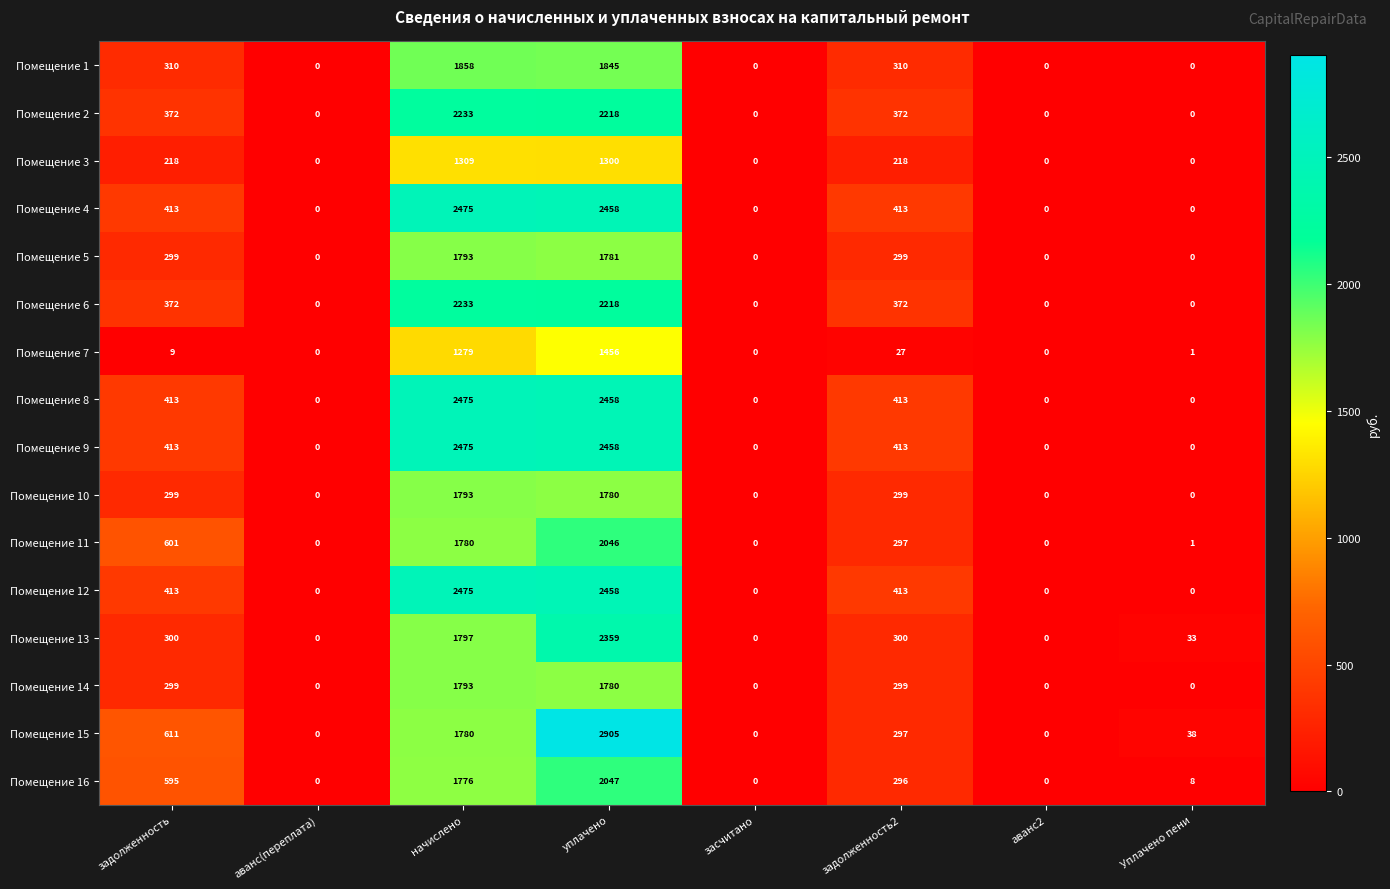

Read the Помещение 16 value at задолженность, to the nearest 50.

600